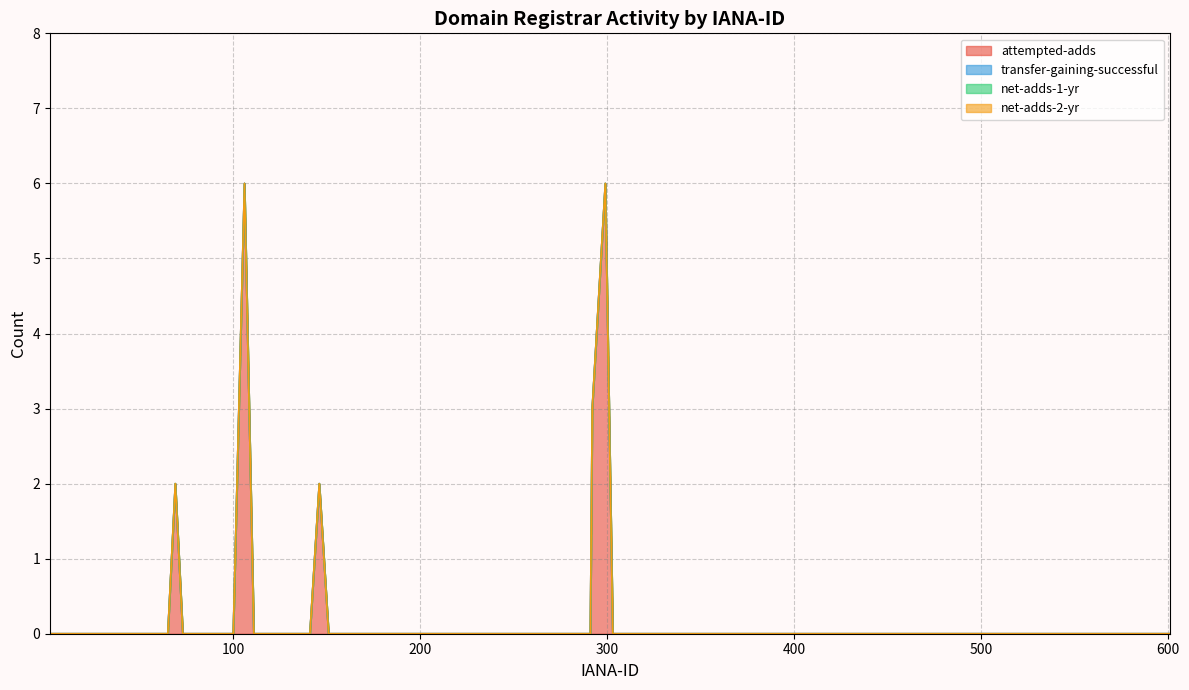

Which series has the largest range (max minus min)?

attempted-adds